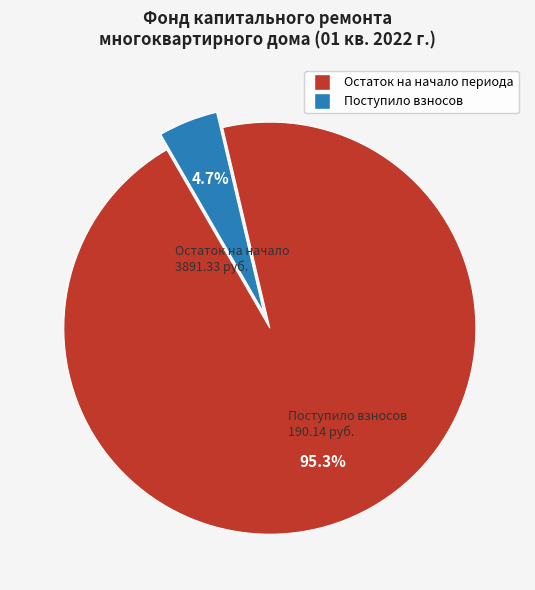

Does any single category account for the majority?

Yes